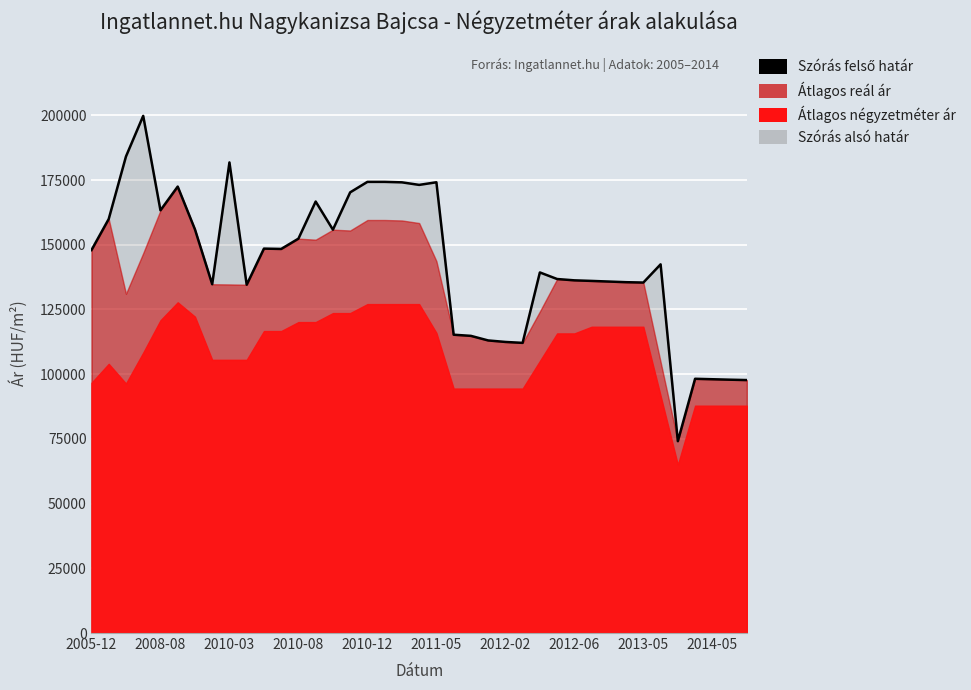

What is the ratio of the value at 16 to the value at 29?

1.3